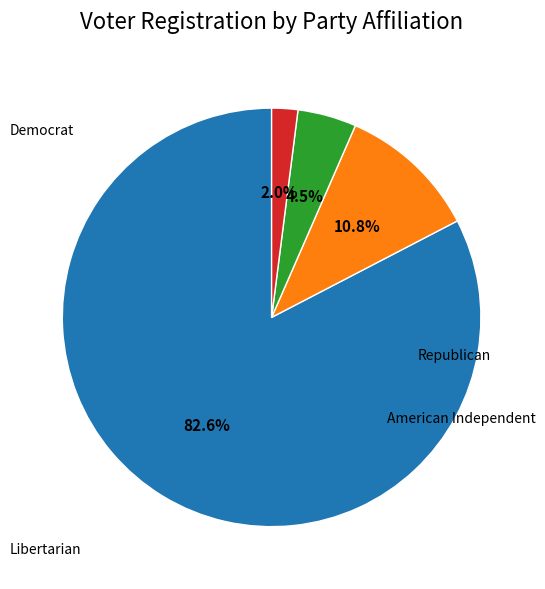

Count the number of slices in the pie.

4